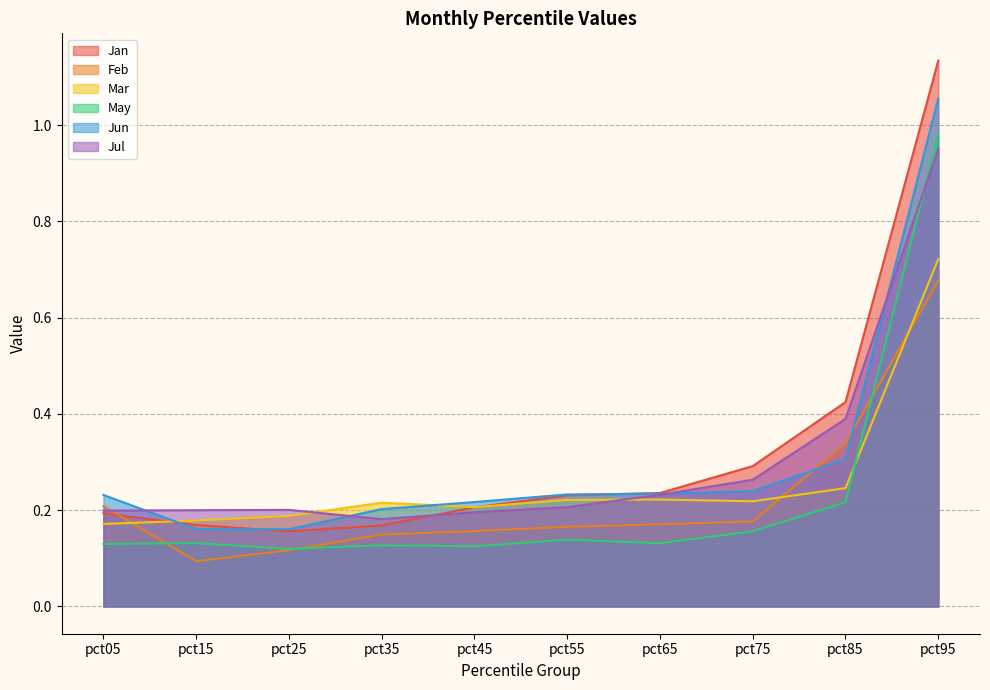

How many Feb values are between 0 and 1?

10